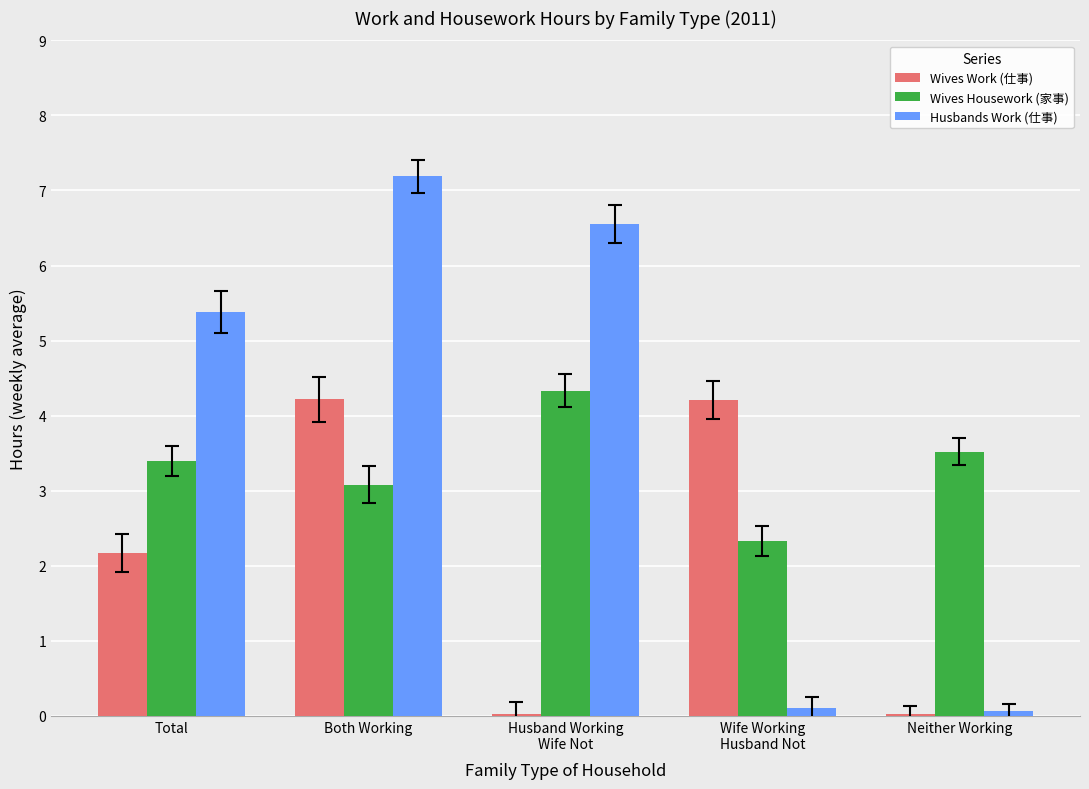

Where does the Husbands Work (仕事) series first go above 5?

Total